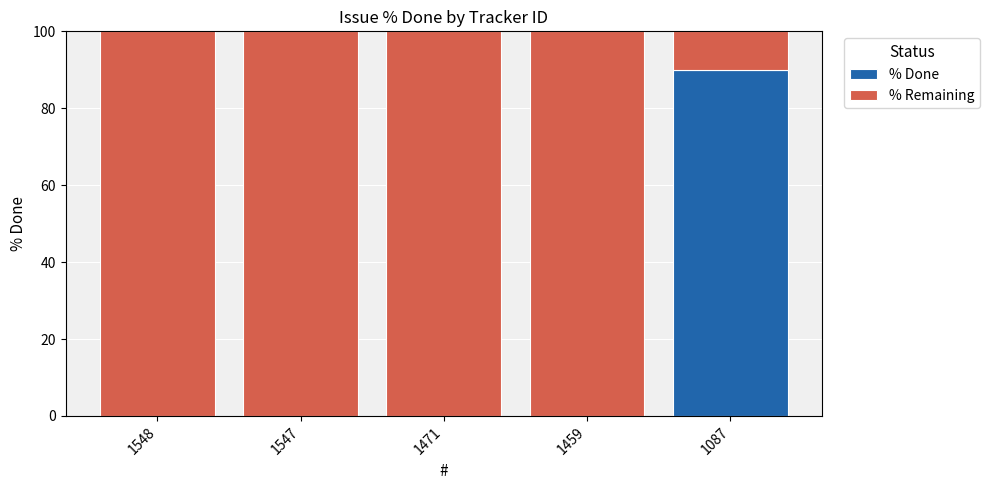

What is the highest value of the % Done series?

90